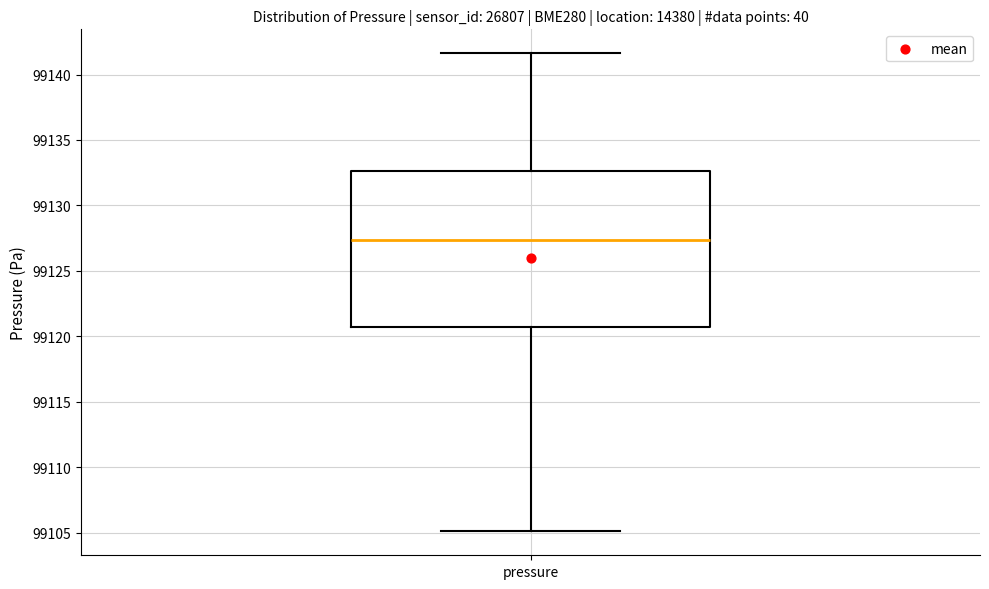

Transcribe this box plot: give where the median line is, the range the box spans, and where the two whiskers end, as read against the y-axis. The values are not printed on the chart, so give them approximately, as read against the axis.

median 99127.5, box 99120.5 to 99132.5, whiskers 99105.0 to 99141.5